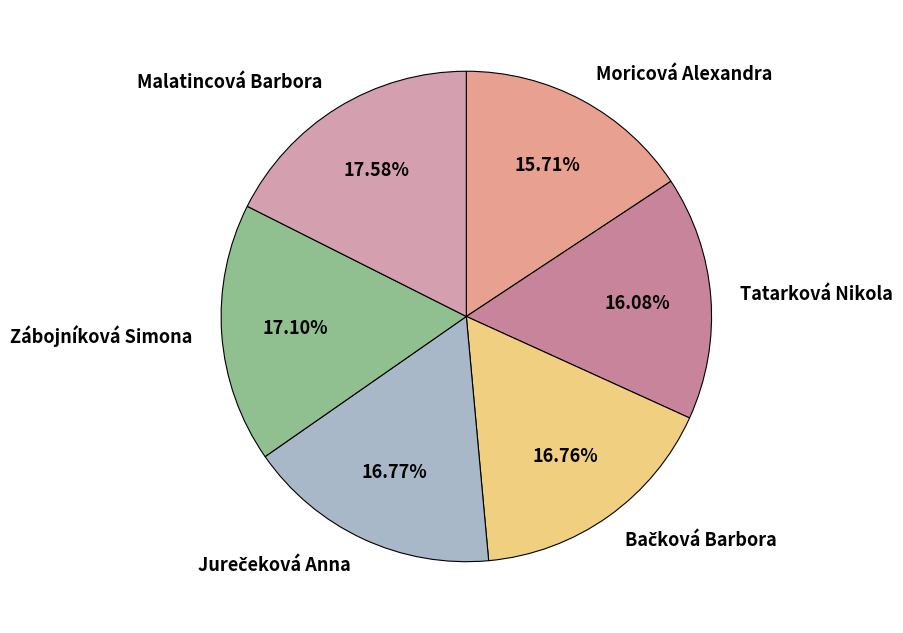

Is there any slice that represents more than half of the pie?

No